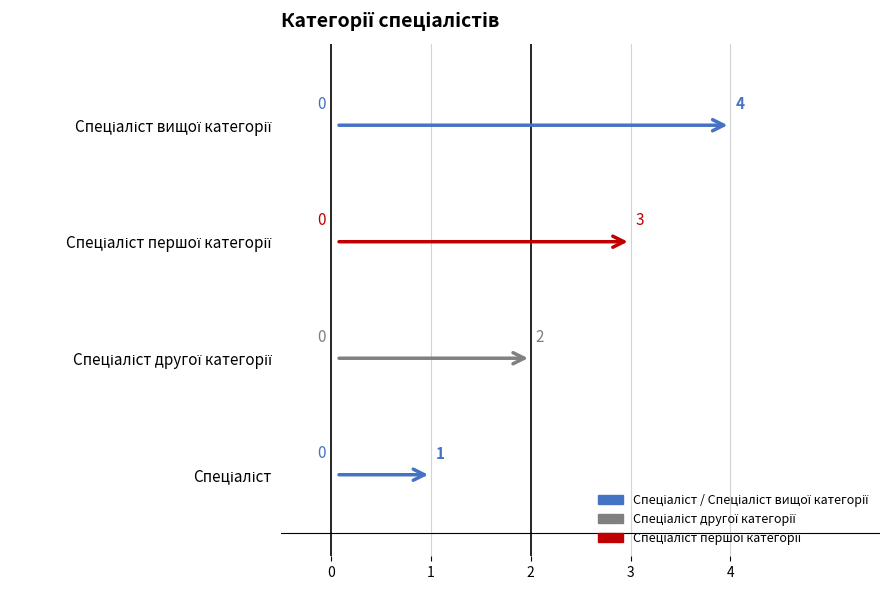

What is the minimum value shown in the chart?

1